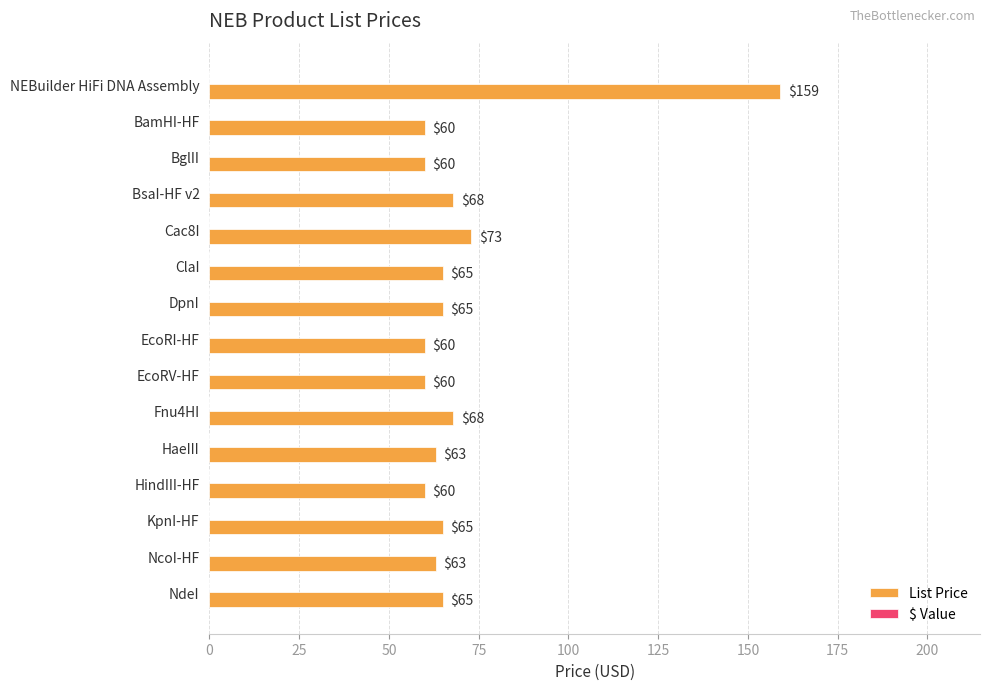

What is the ratio of the value at HaeIII to the value at BsaI-HF v2?

0.9